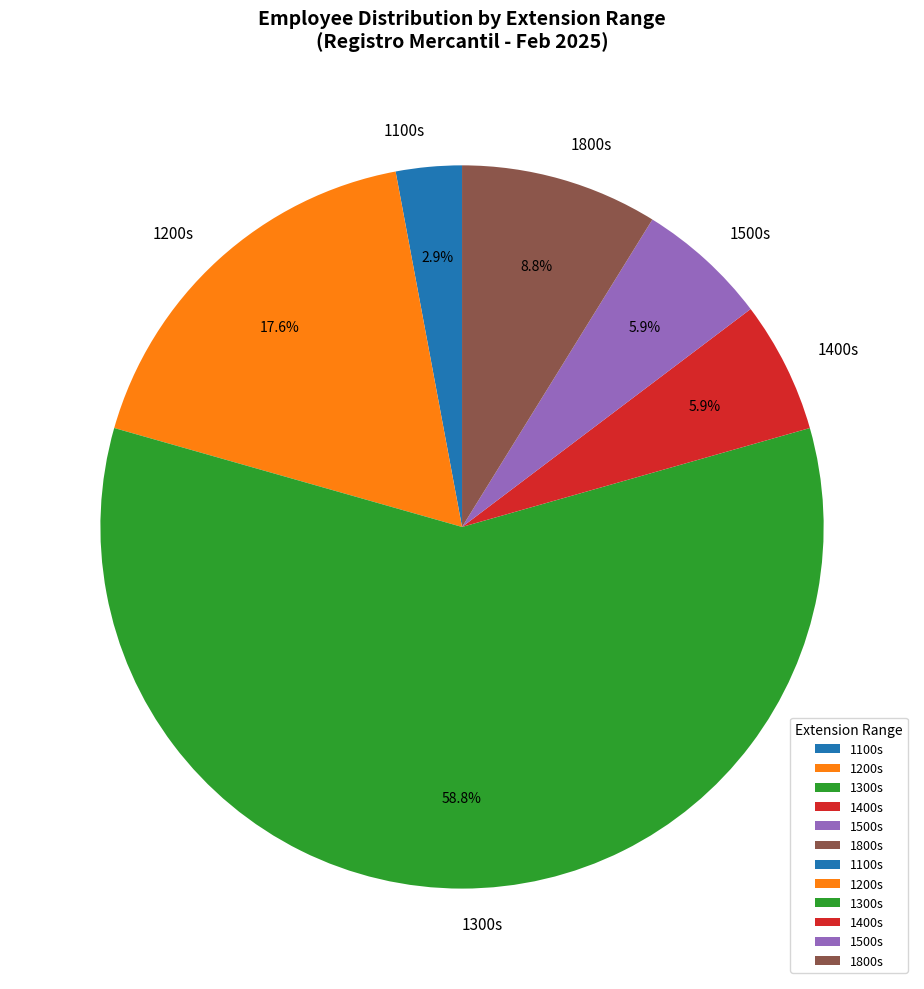

Count the number of slices in the pie.

6